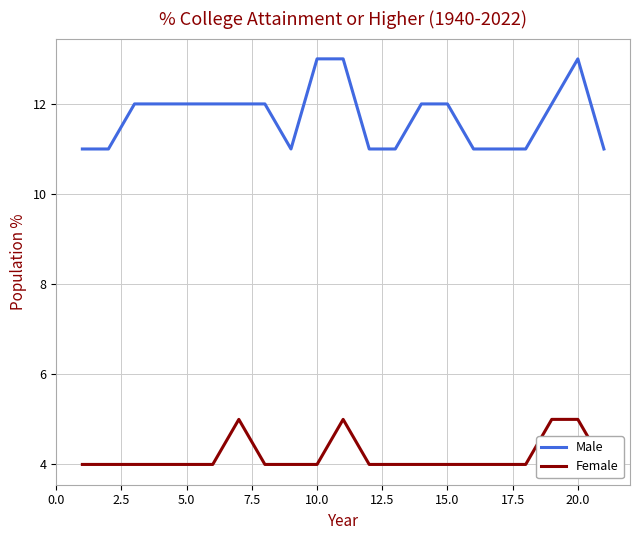

Rank the series by their maximum value, from lowest to highest.

Female, Male